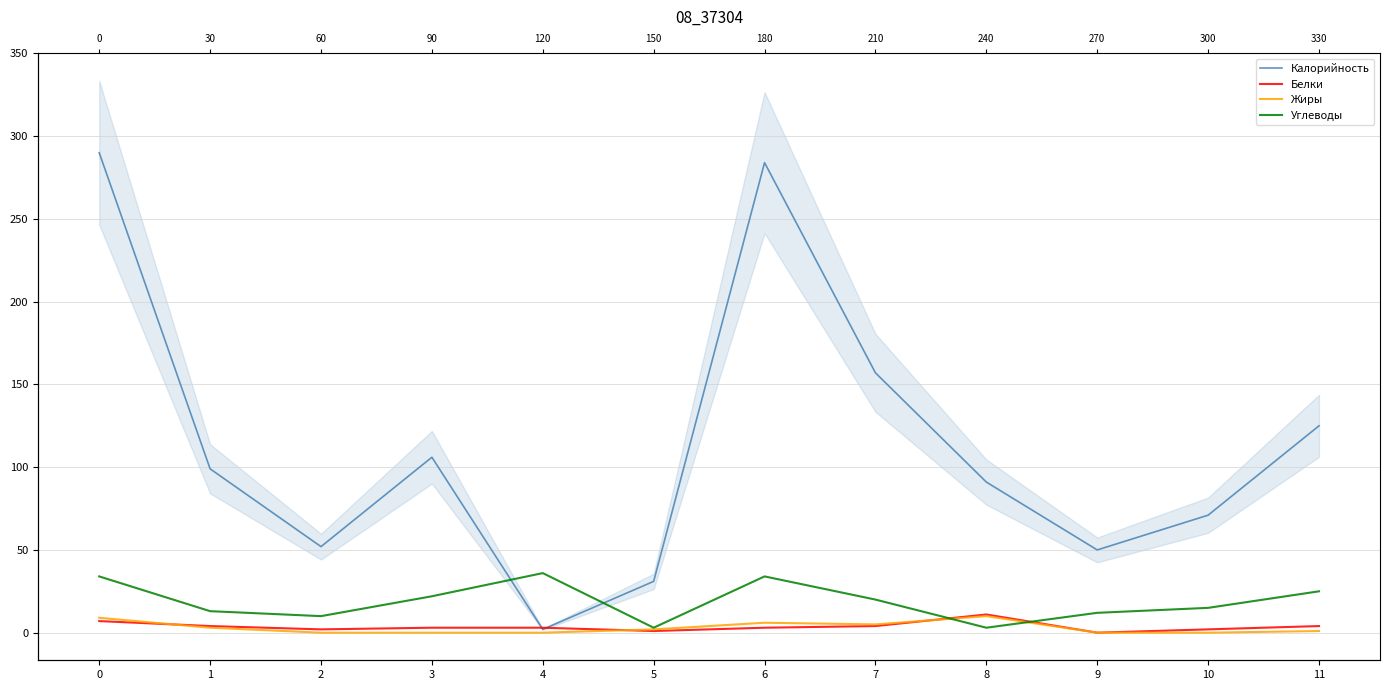

Is the value of Жиры at 6 greater than the value of Белки at 4?

Yes